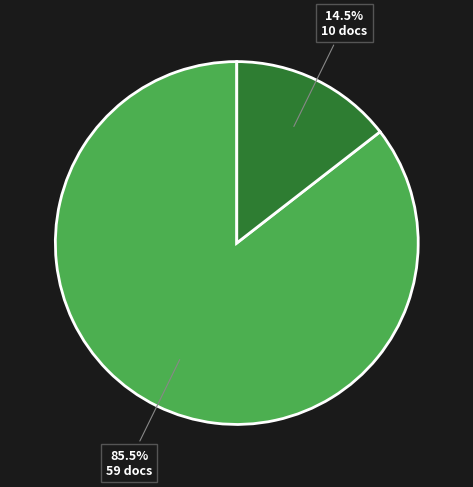

Is there a majority slice in this chart?

Yes